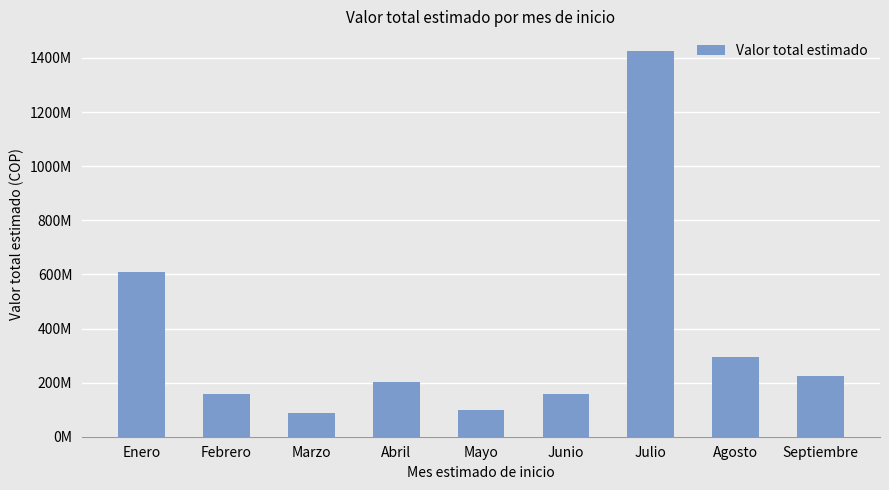

Are the bars horizontal?

No